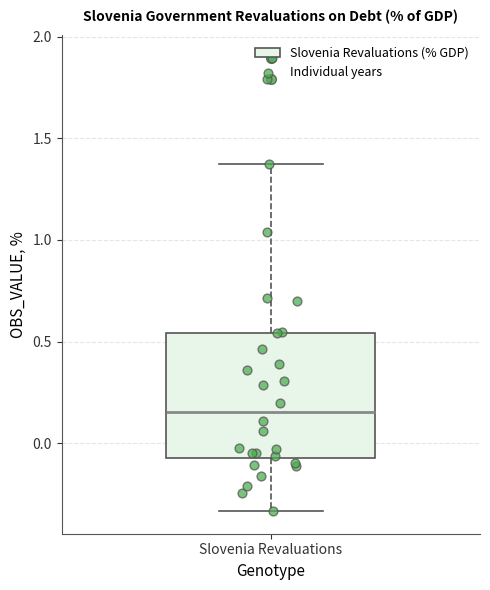

Where is the lower edge of the box for Slovenia Revaluations on the y-axis? The values are not printed on the chart, so give them approximately, as read against the axis.

-0.05